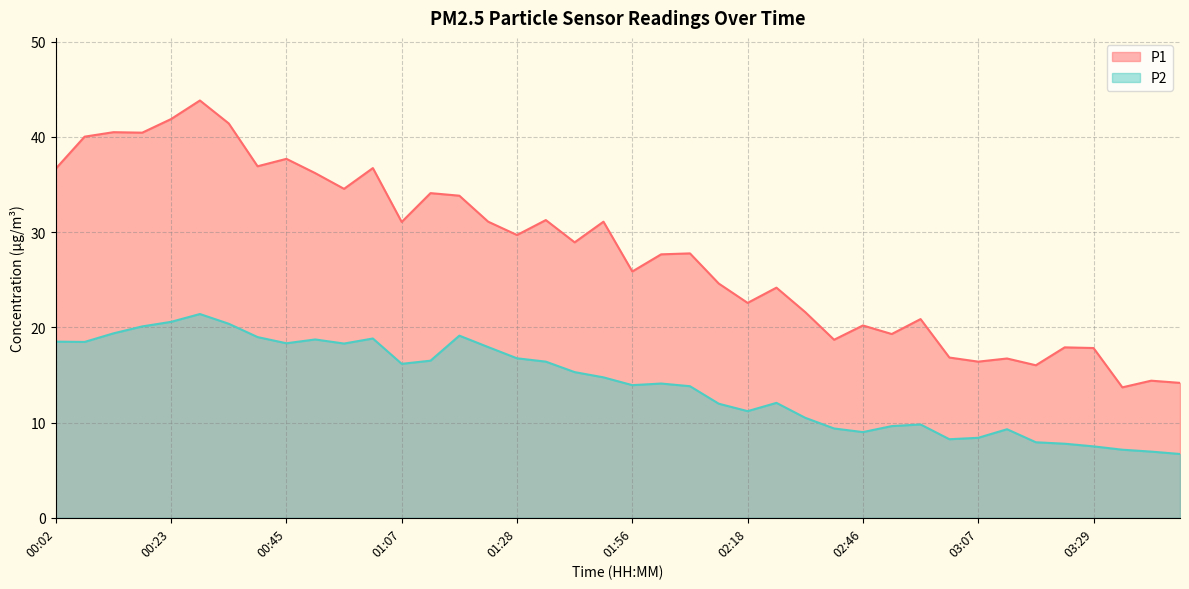

What is the difference between the P1 values at 02:07 and 02:35?

6.2